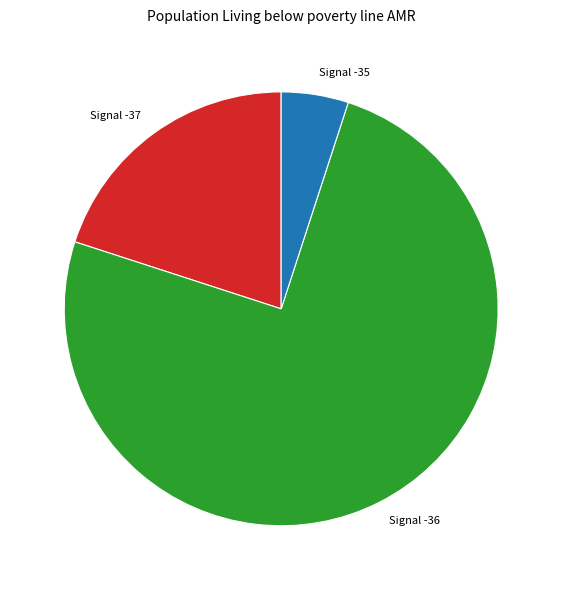

How many slices are in this pie chart?

3